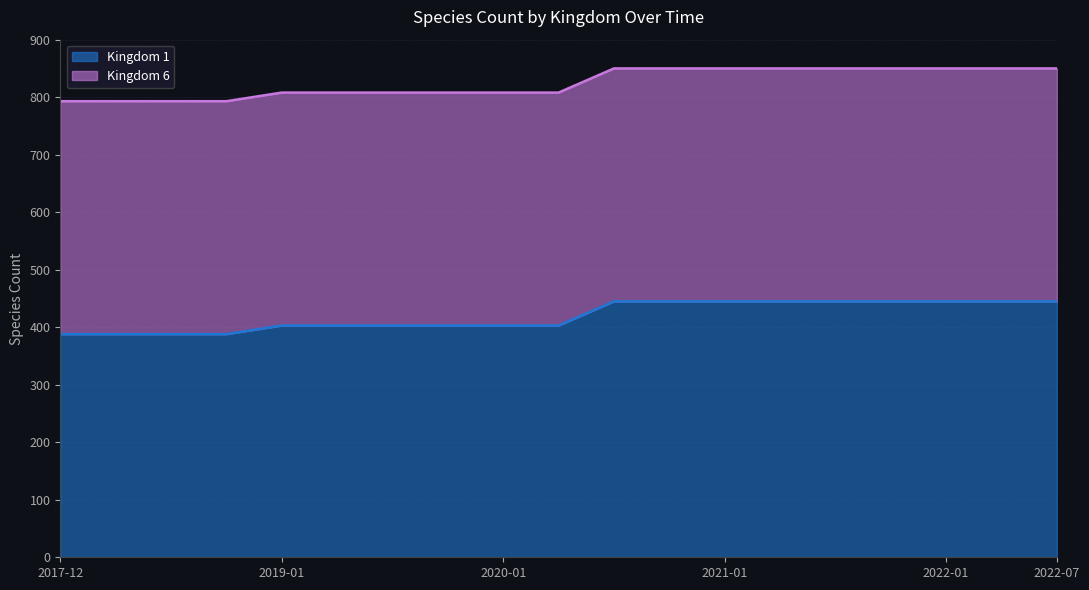

Reading left to right, transcribe all the data shown in this chart.

388	388	388	388	403	403	403	403	403	403	445	445	445	445	445	445	445	445	445